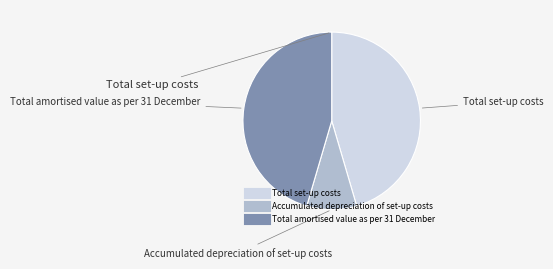

Is there any slice that represents more than half of the pie?

No